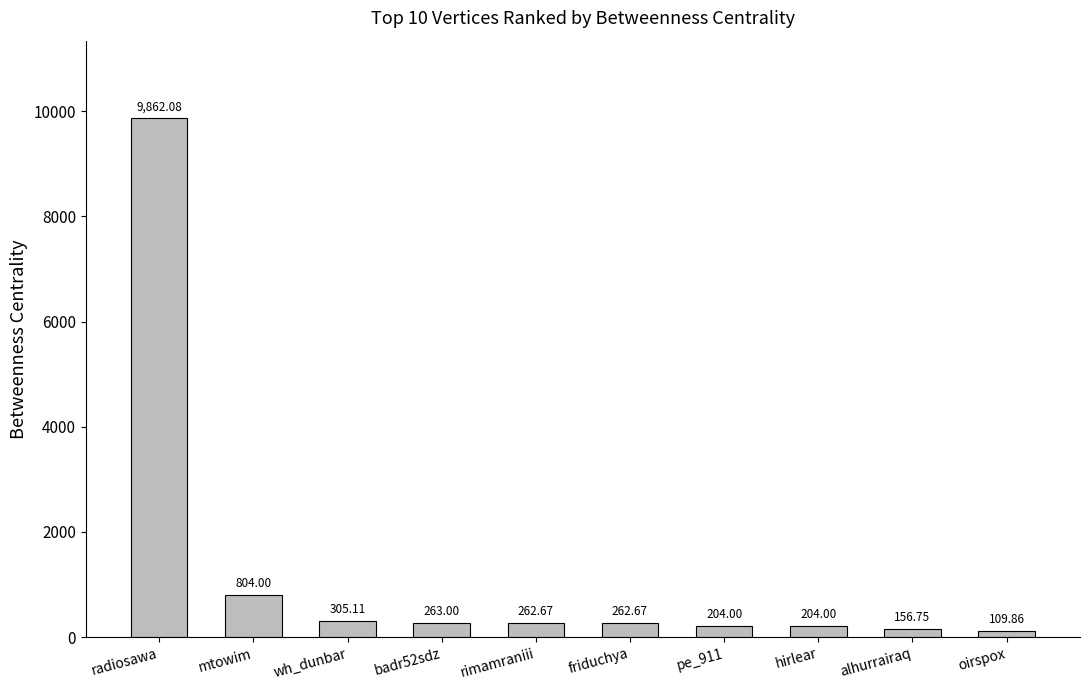

What is the change in value from wh_dunbar to alhurrairaq?

-148.4